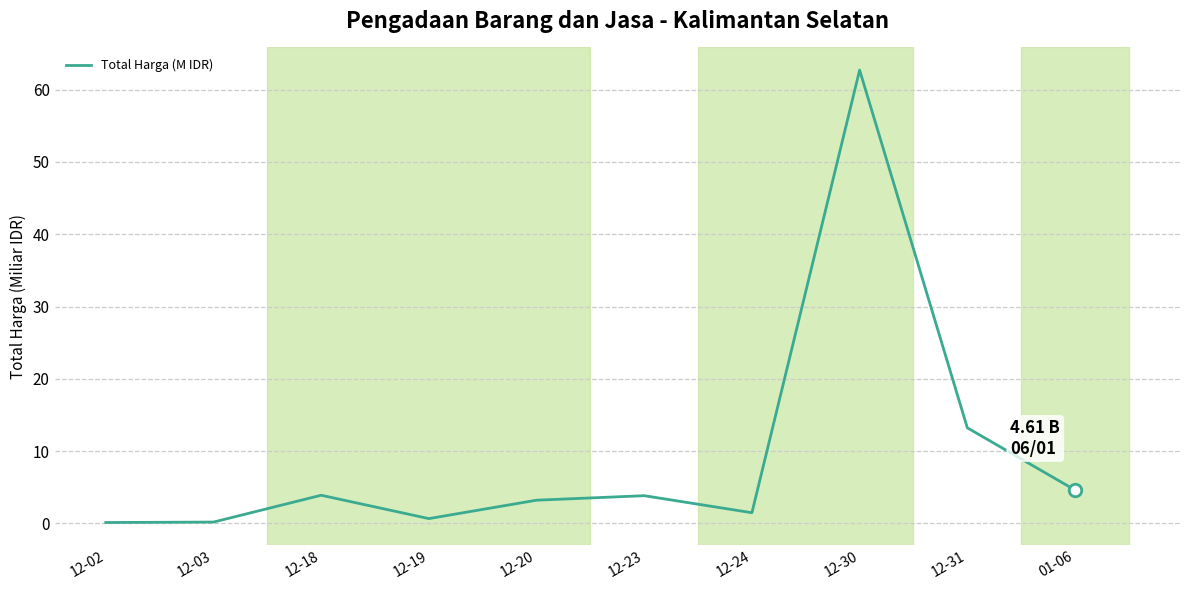

What is the smallest value displayed?

0.1